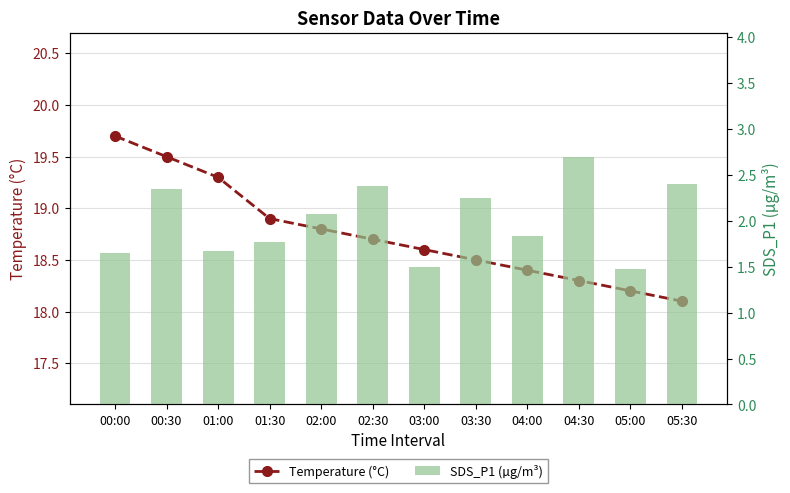

What is the average value of the SDS_P1 (µg/m³) series?

2.0